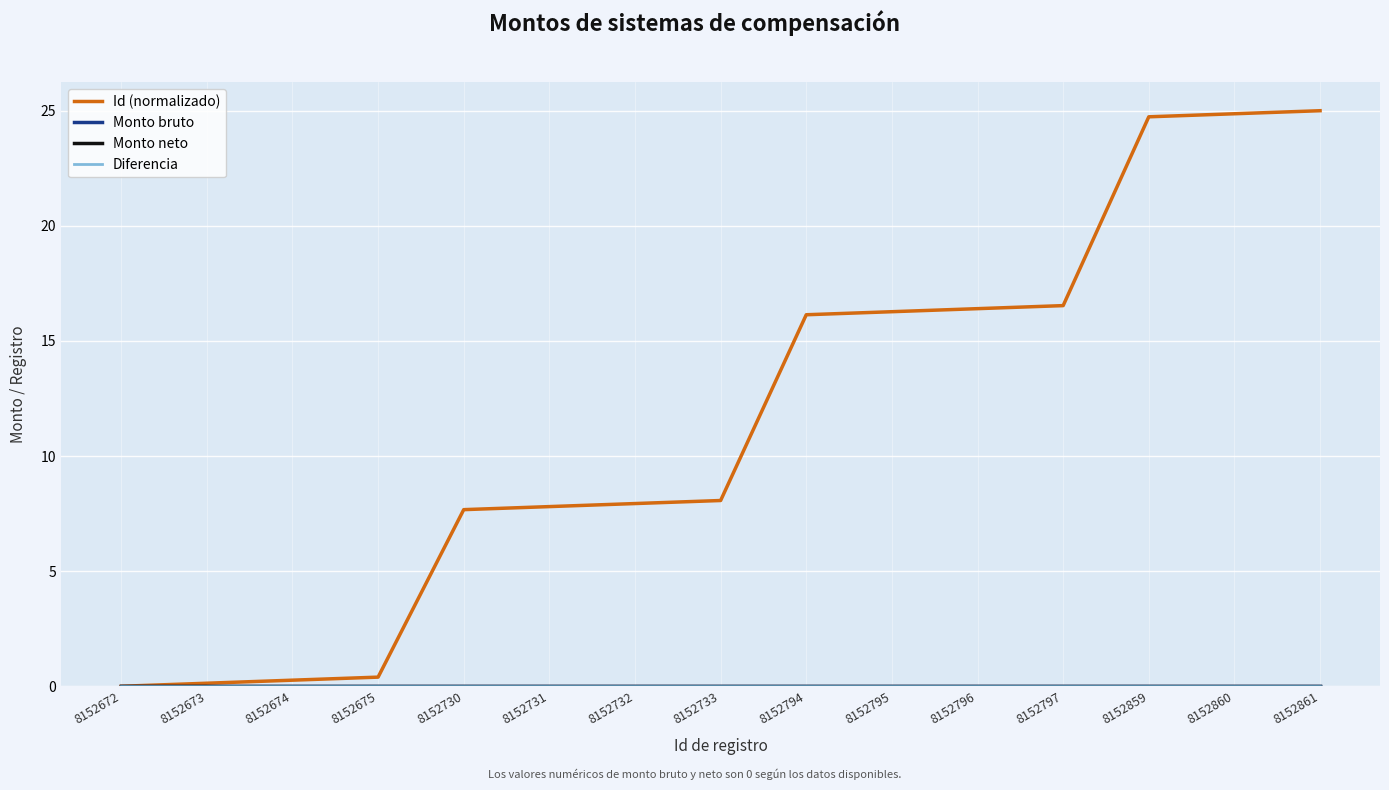

Reading right to left, extract all data points from this chart.

Id (normalizado): 8152861=25.0	8152860=24.9	8152859=24.7	8152797=16.5	8152796=16.4	8152795=16.3	8152794=16.1	8152733=8.1	8152732=7.9	8152731=7.8	8152730=7.7	8152675=0.4	8152674=0.3	8152673=0.1	8152672=0.0
Monto bruto: 8152861=0.0	8152860=0.0	8152859=0.0	8152797=0.0	8152796=0.0	8152795=0.0	8152794=0.0	8152733=0.0	8152732=0.0	8152731=0.0	8152730=0.0	8152675=0.0	8152674=0.0	8152673=0.0	8152672=0.0
Monto neto: 8152861=0.0	8152860=0.0	8152859=0.0	8152797=0.0	8152796=0.0	8152795=0.0	8152794=0.0	8152733=0.0	8152732=0.0	8152731=0.0	8152730=0.0	8152675=0.0	8152674=0.0	8152673=0.0	8152672=0.0
Diferencia: 8152861=0.0	8152860=0.0	8152859=0.0	8152797=0.0	8152796=0.0	8152795=0.0	8152794=0.0	8152733=0.0	8152732=0.0	8152731=0.0	8152730=0.0	8152675=0.0	8152674=0.0	8152673=0.0	8152672=0.0